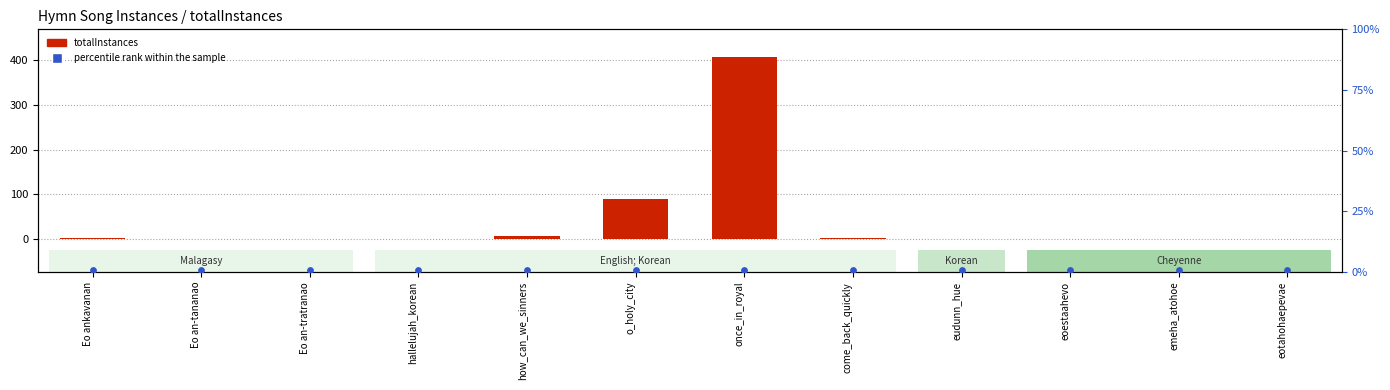

Which series has the widest spread of Y values?

totalInstances